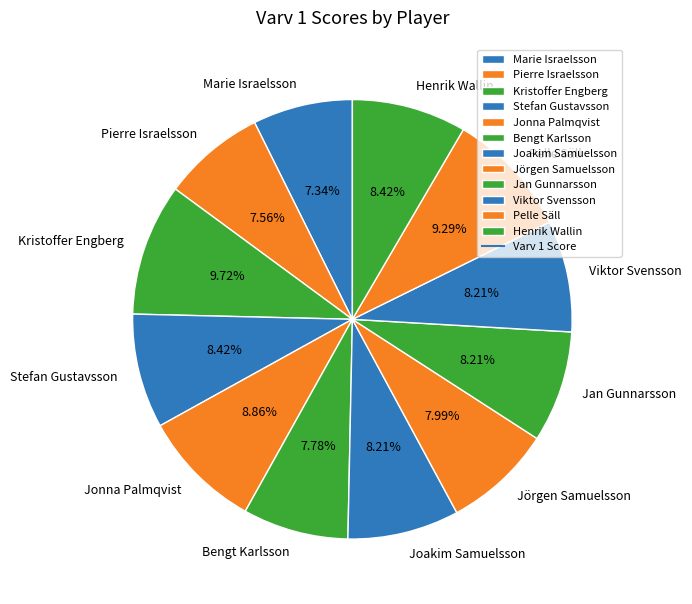

Which has a higher value, Stefan Gustavsson or Pierre Israelsson?

Stefan Gustavsson